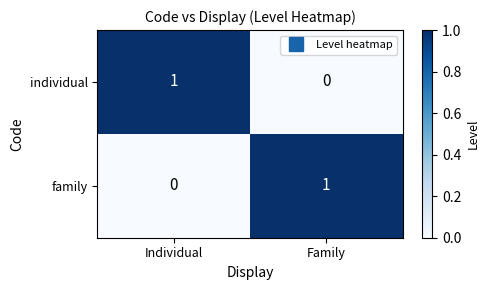

Rank the series at Family from lowest to highest value.

individual, family